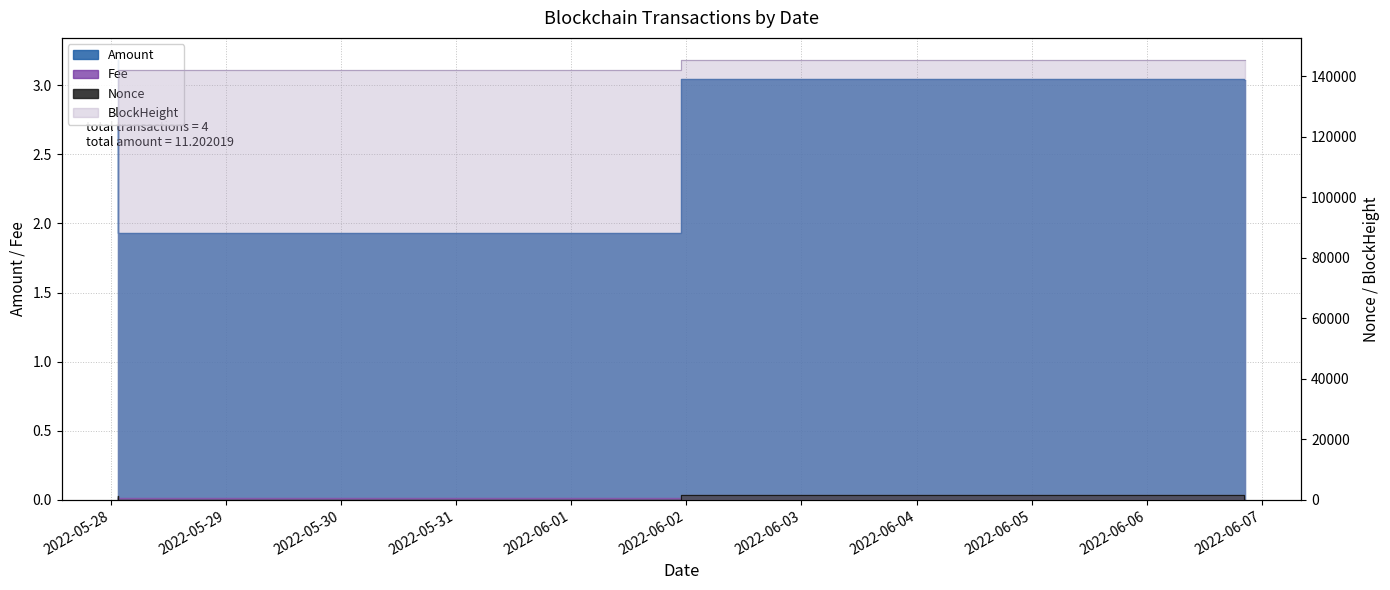

List the series in order of their peak value, highest first.

BlockHeight, Nonce, Amount, Fee